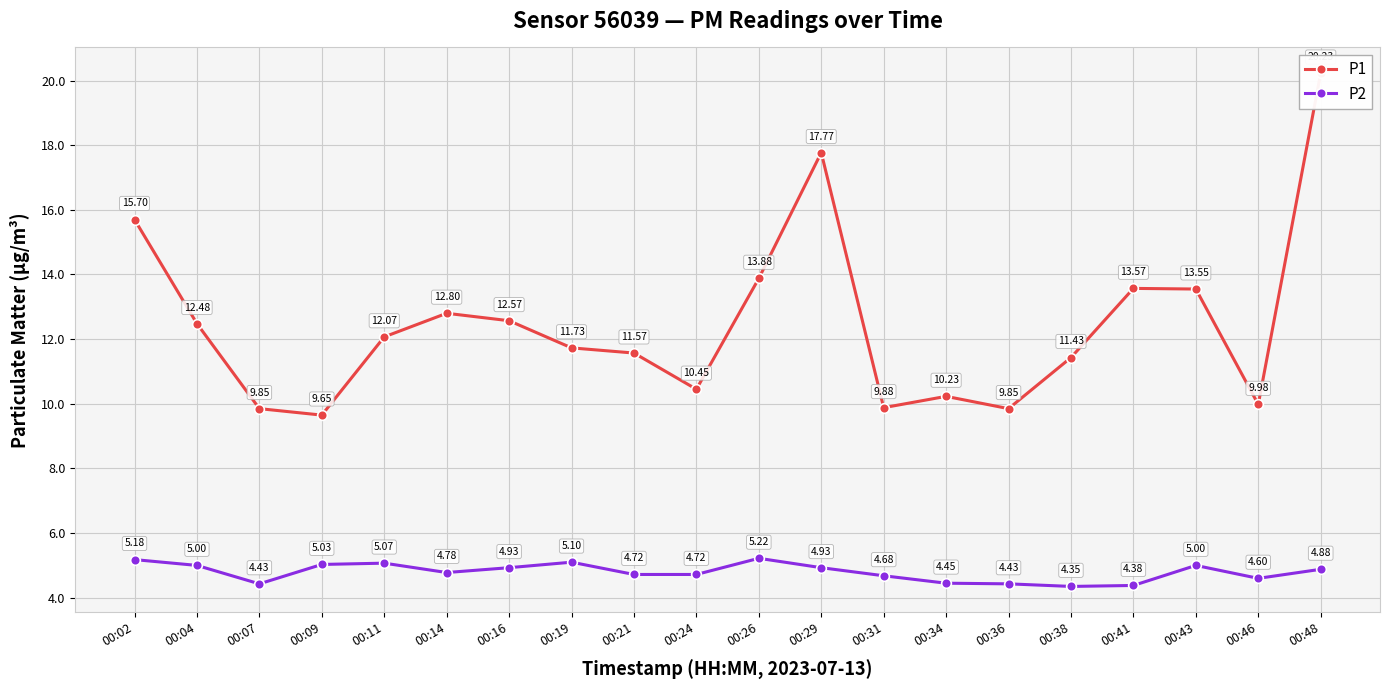

Rank the series by their average value, from highest to lowest.

P1, P2